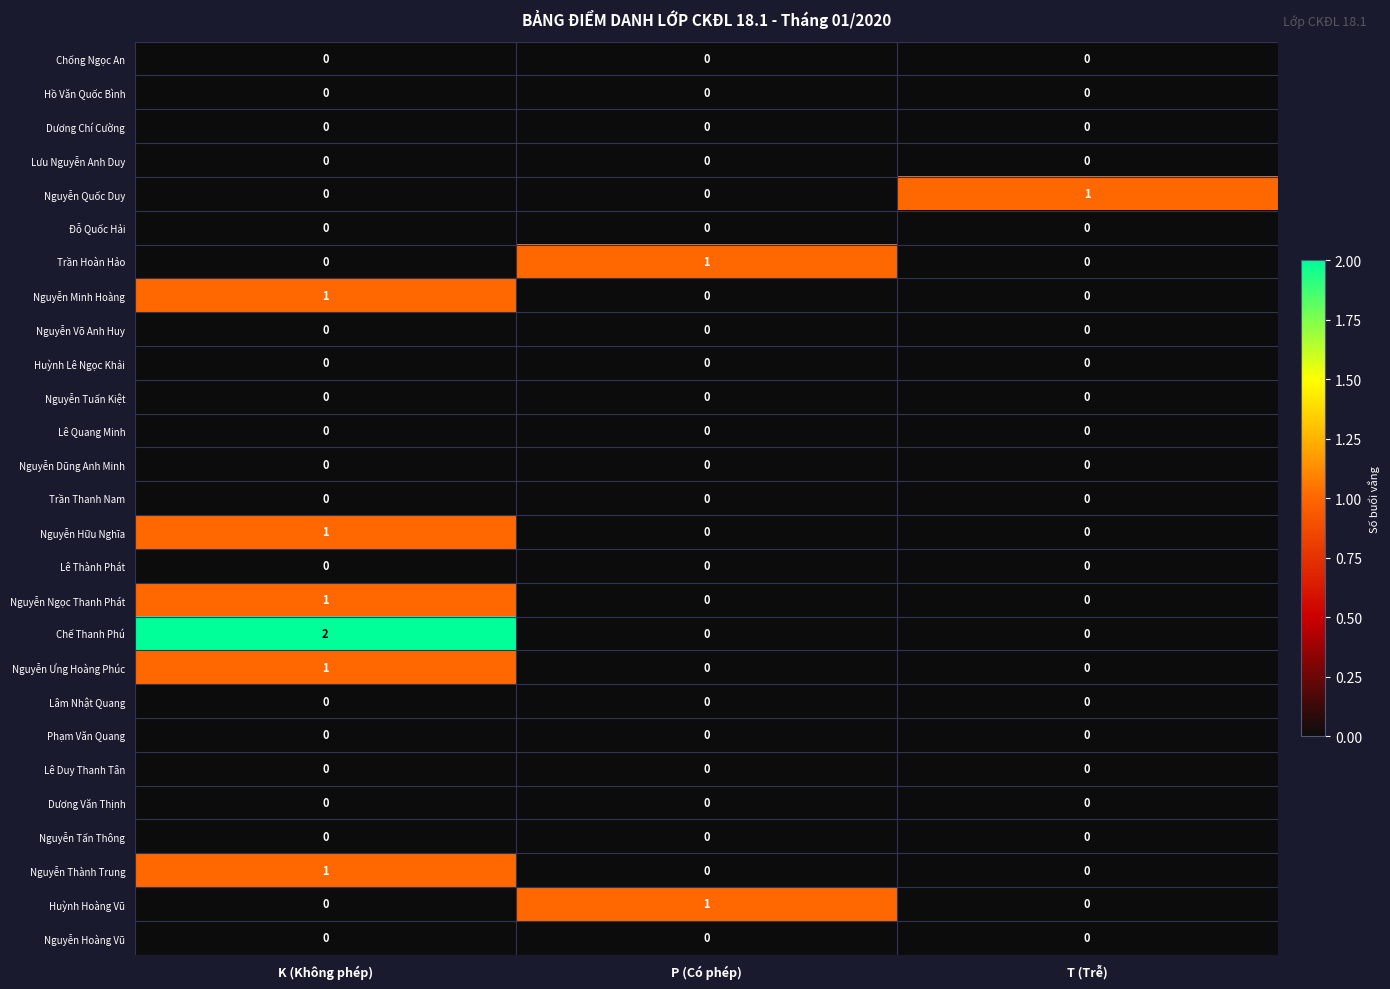

The Chế Thanh Phú series shows 1 at K (Không phép). True or false?

False